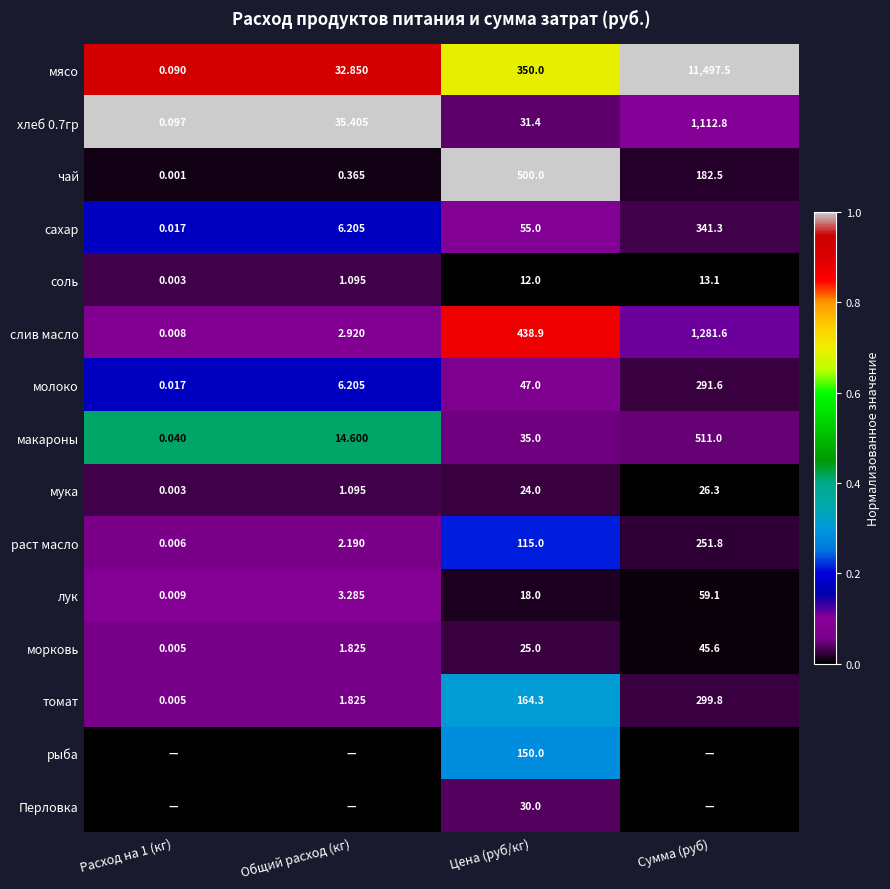

Where is мука nearest to the value 13?

Цена (руб/кг)